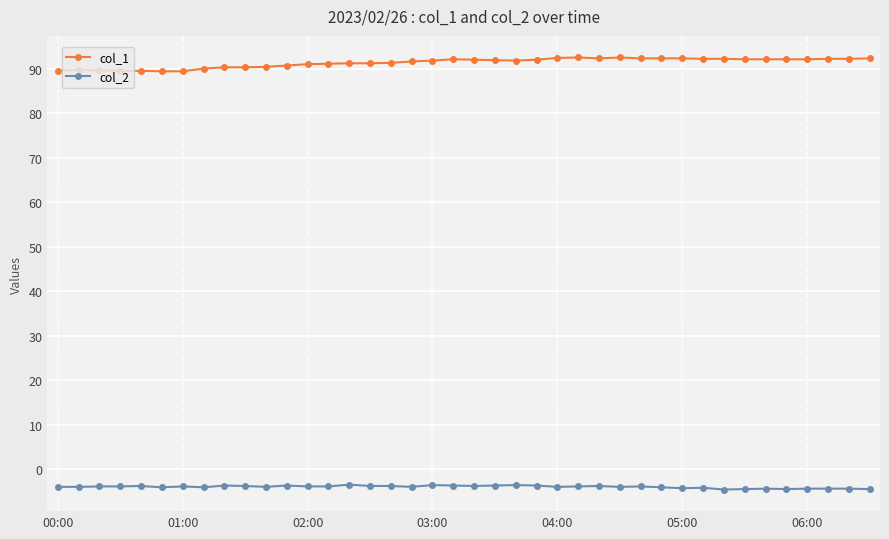

At how many categories does at least one series exceed 74?

40